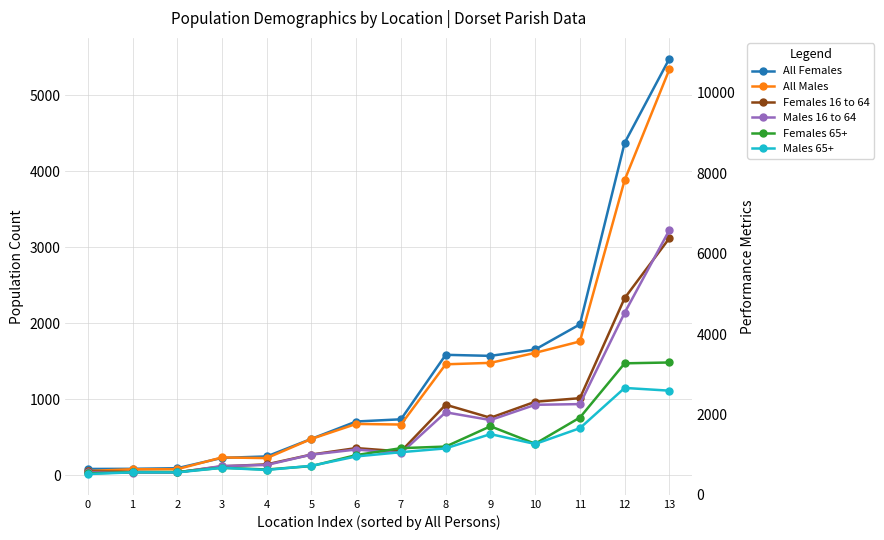

The Males 16 to 64 series shows 1185 at 9. True or false?

False